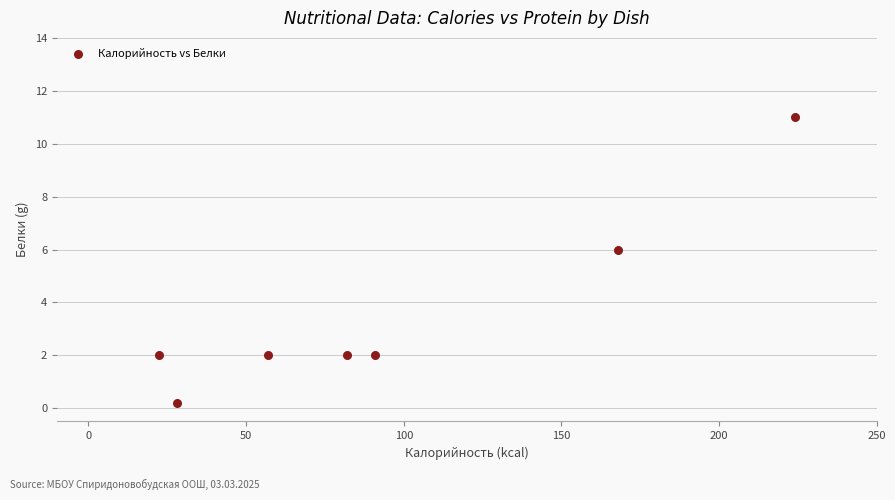

What Y value in the scatter plot is closest to 5?

6.0